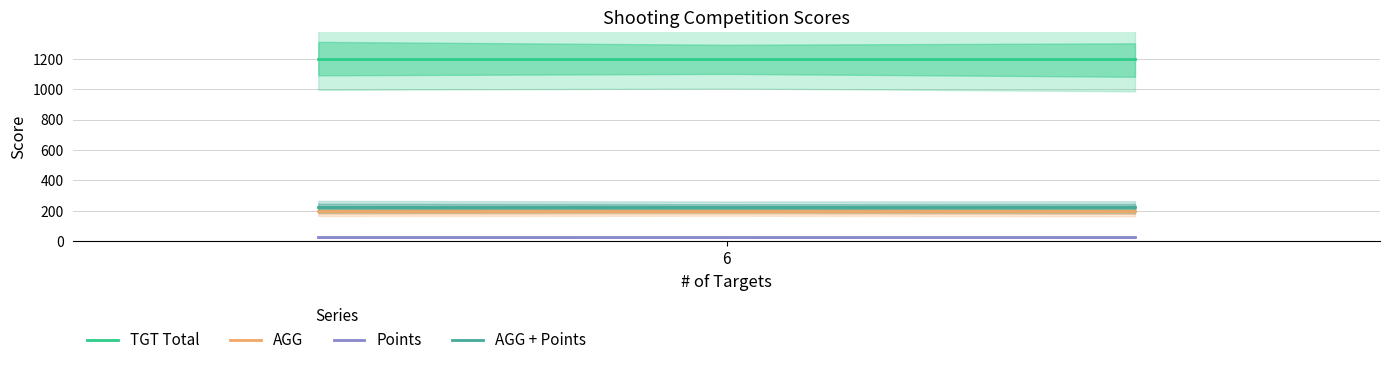

What is the lowest value of the AGG series?

199.3